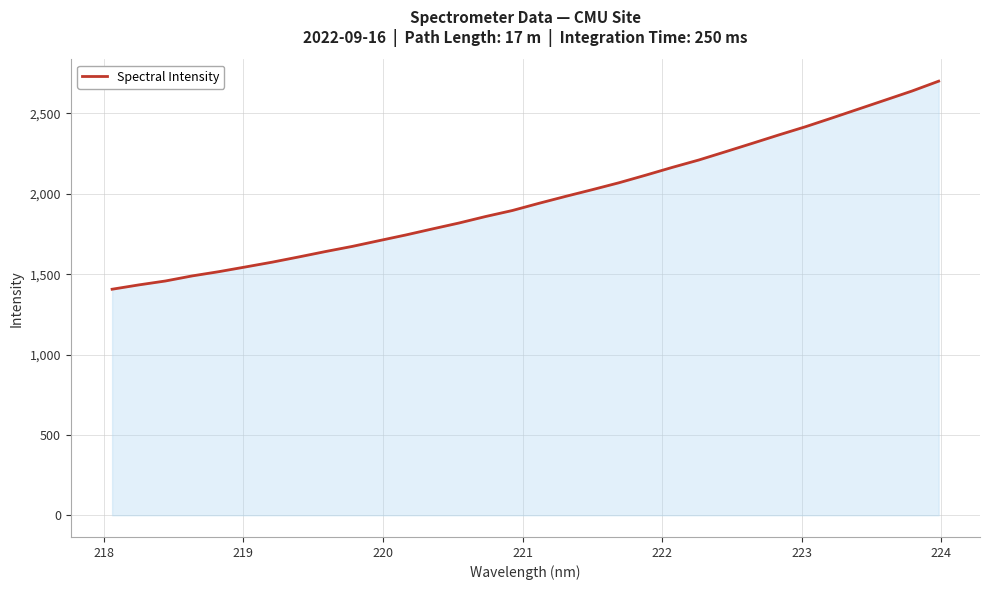

What is the difference between the maximum and minimum values?

1294.6